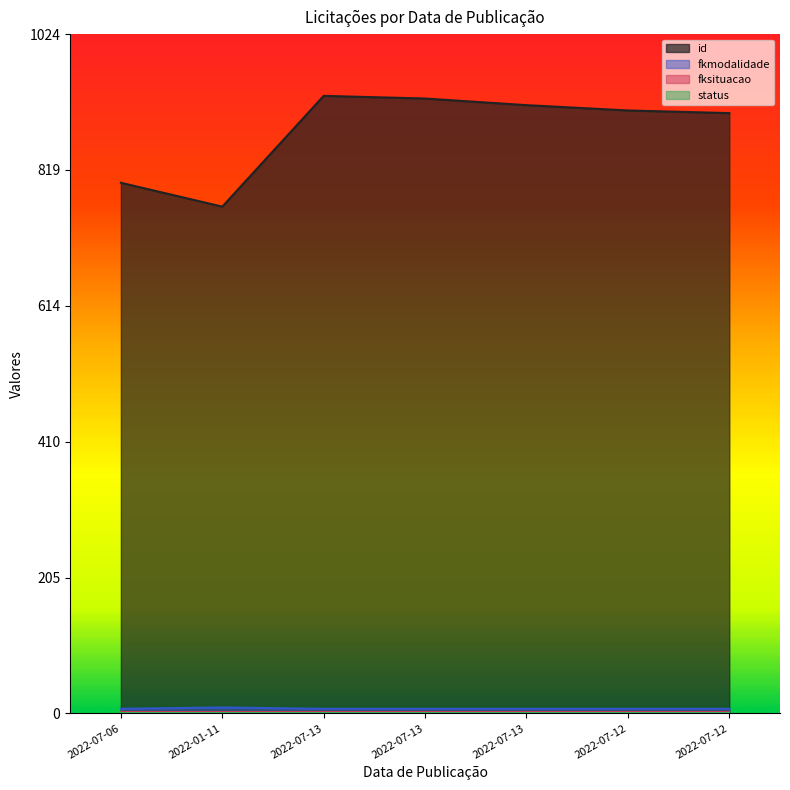

What is the label of the 3rd point from the right?

2022-07-13